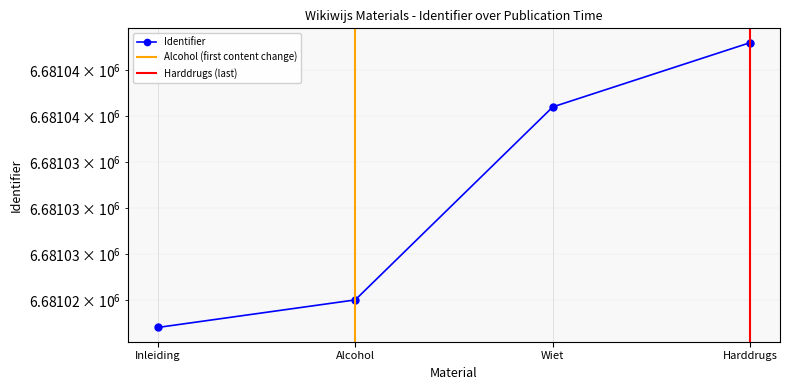

Reading left to right, extract all data points from this chart.

6681017	6681020	6681041	6681048